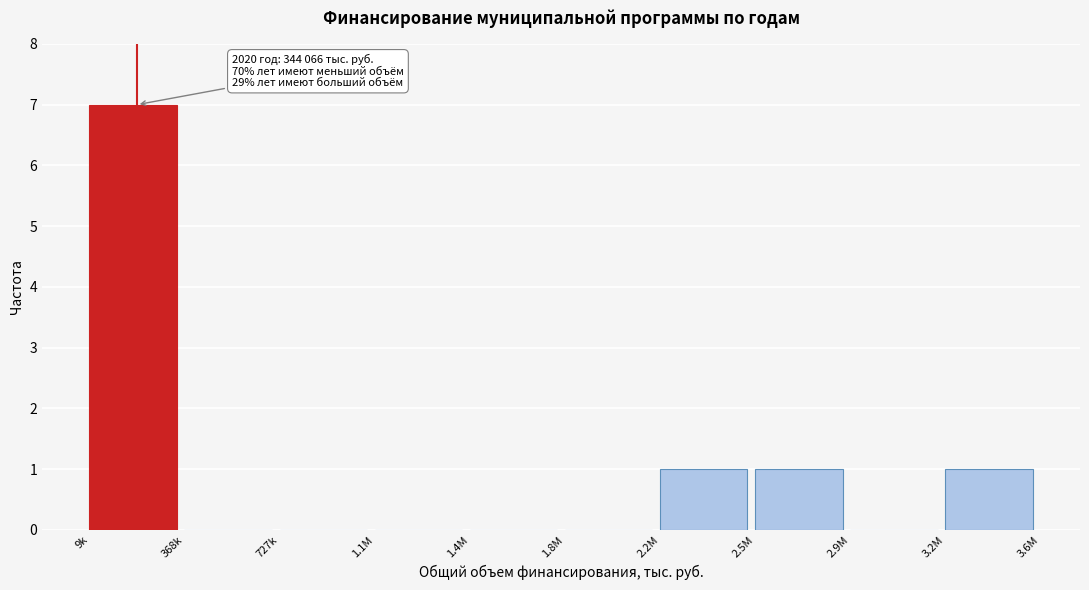

Reading left to right, extract all data points from this chart.

9k=7	368k=0	727k=0	1.1M=0	1.4M=0	1.8M=0	2.2M=1	2.5M=1	2.9M=0	3.2M=1